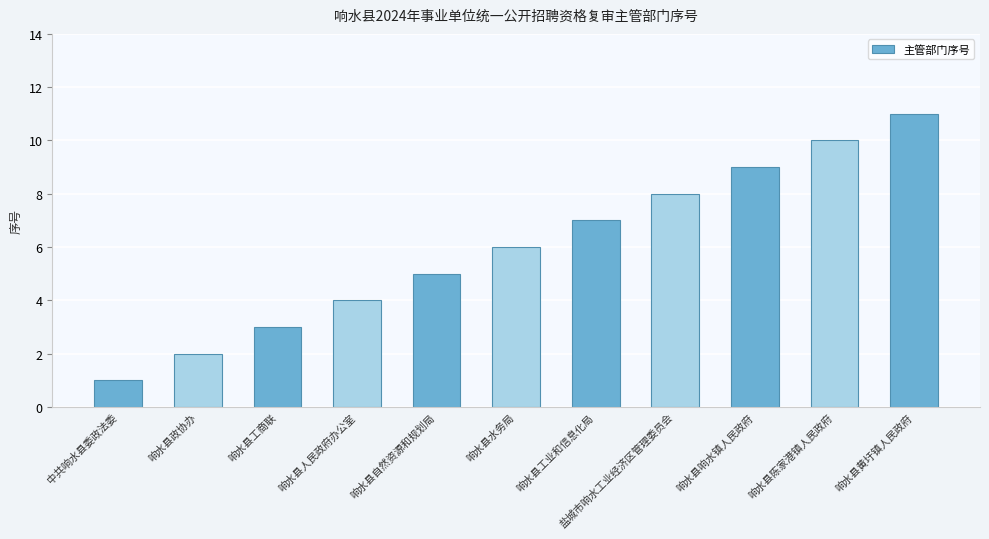

Between 响水县水务局 and 盐城市响水工业经济区管理委员会, which is larger?

盐城市响水工业经济区管理委员会